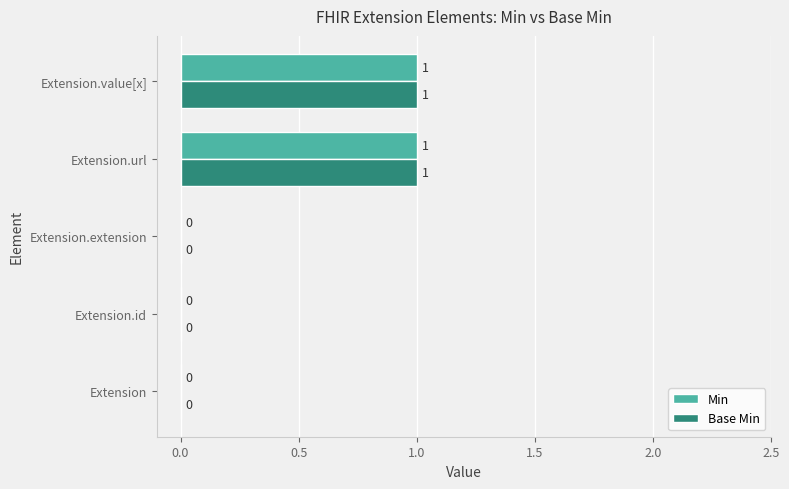

The Base Min series shows 1 at Extension.id. True or false?

False